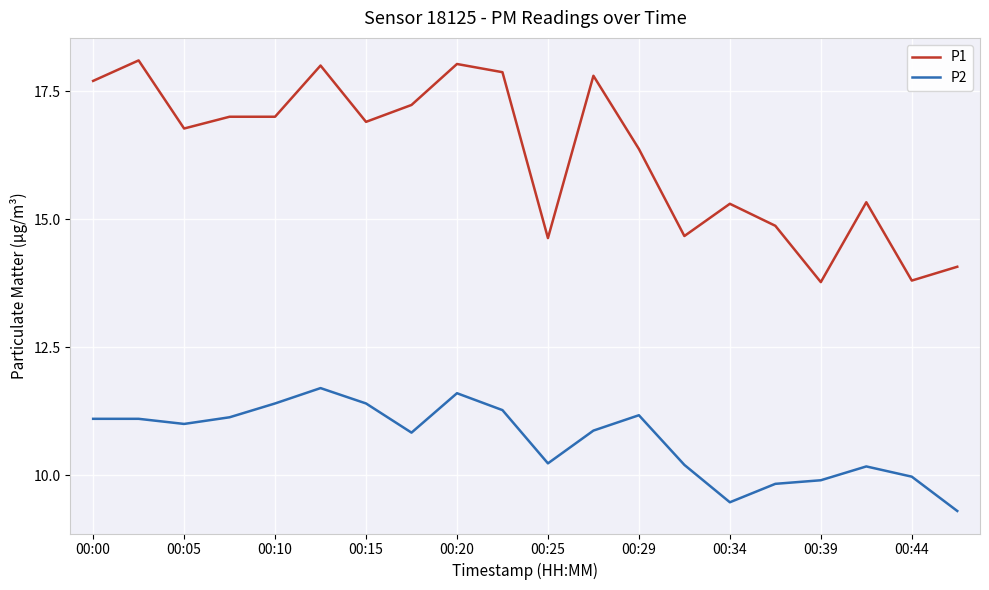

Which series has the largest total across all categories?

P1